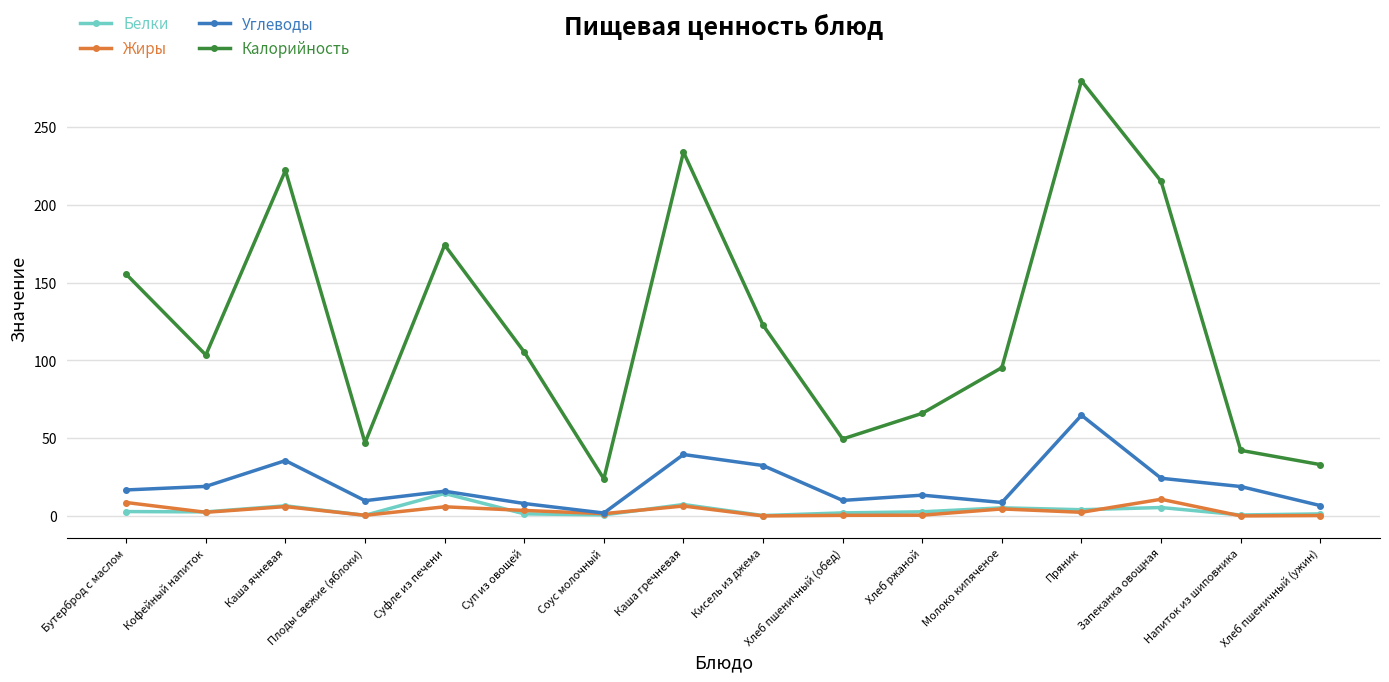

True or false: Углеводы has a value of 24.2 at Запеканка овощная.

True